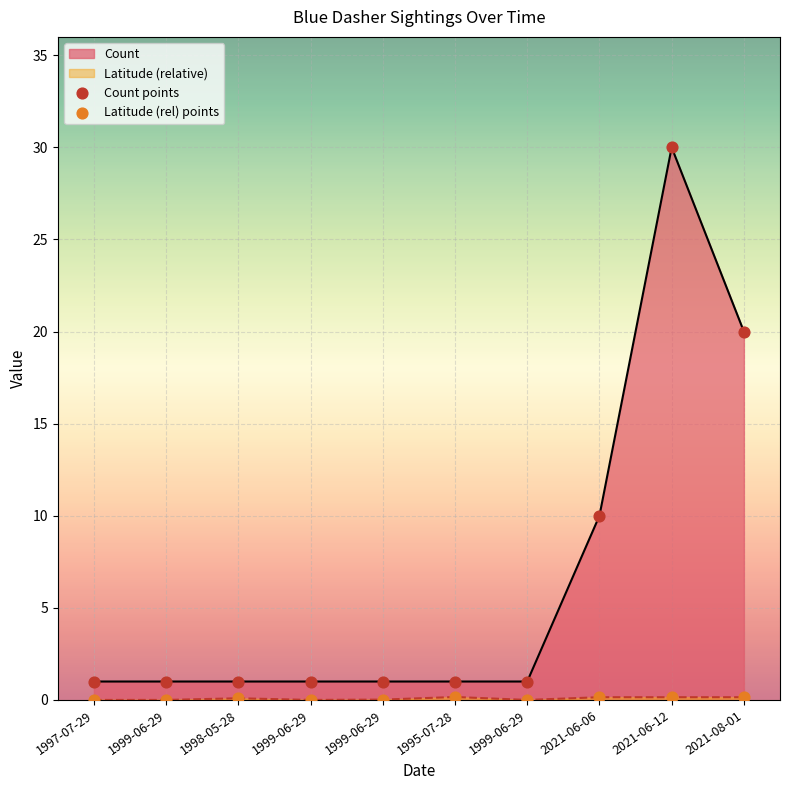

Which series contains the lowest Y value?

Latitude (rel) points